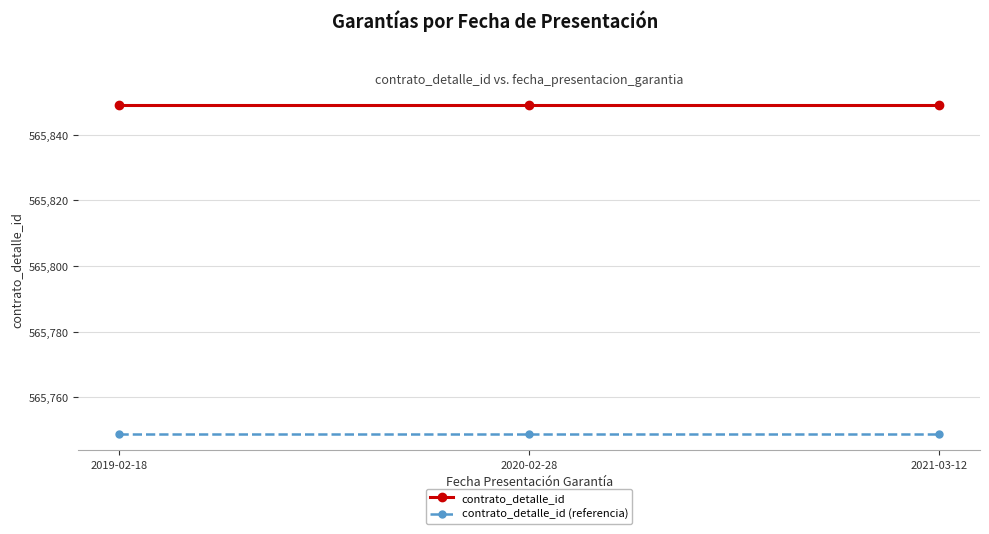

What is the highest value of the contrato_detalle_id series?

565849